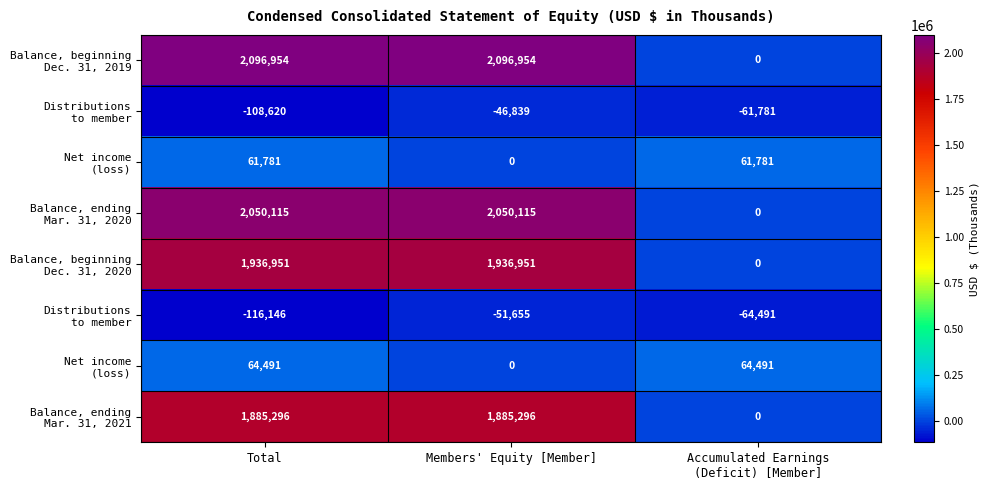

Which label corresponds to the smallest value in the chart?

Total